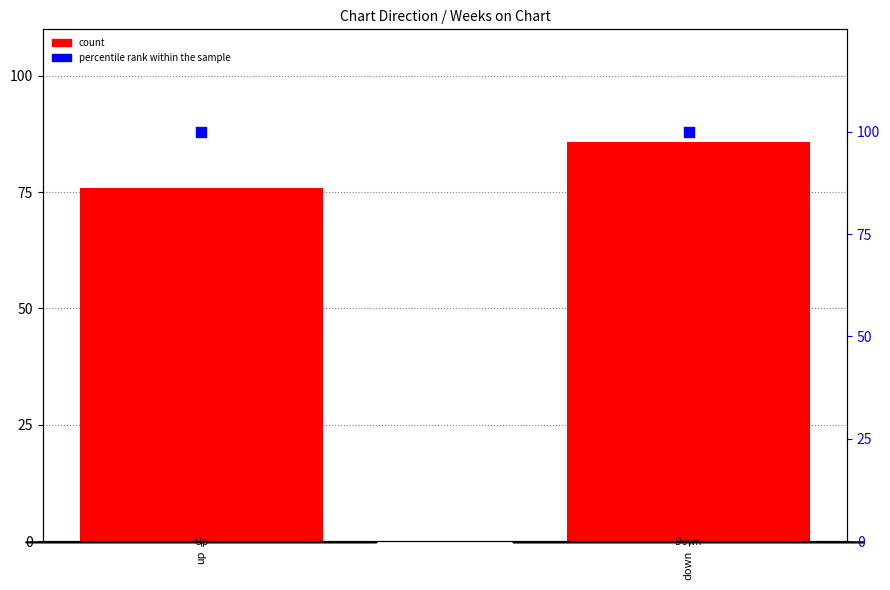

Which series has the largest Y range (max minus min)?

count